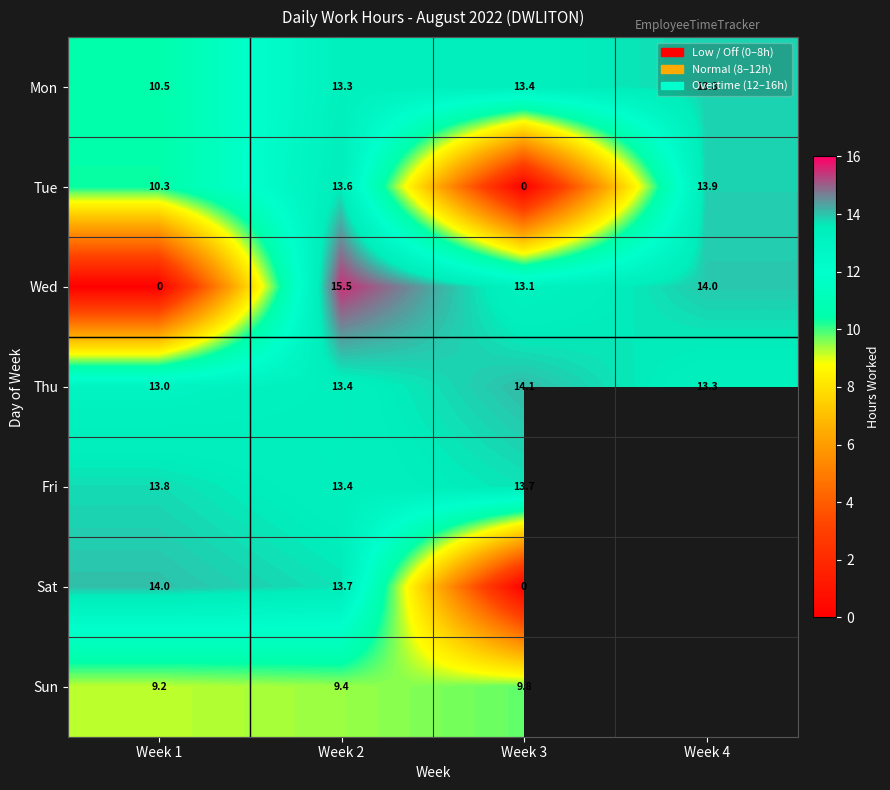

The value of Mon at Week 1 is 7.3. True or false?

False